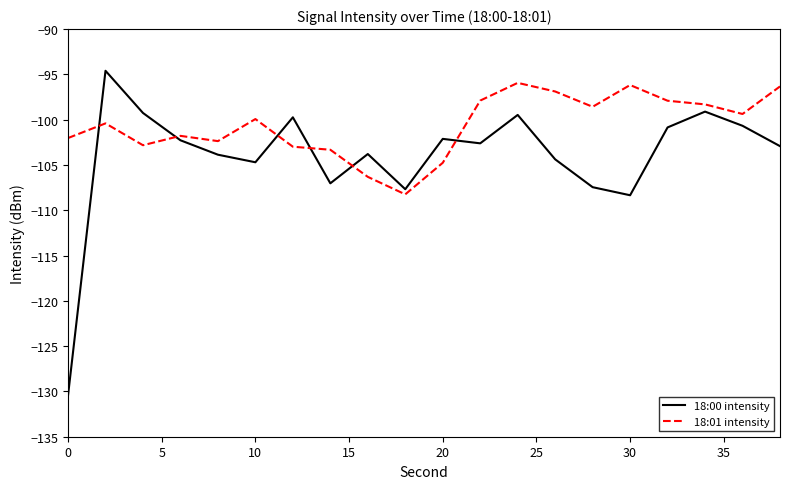

List the series in order of their overall mean, lowest first.

18:00 intensity, 18:01 intensity